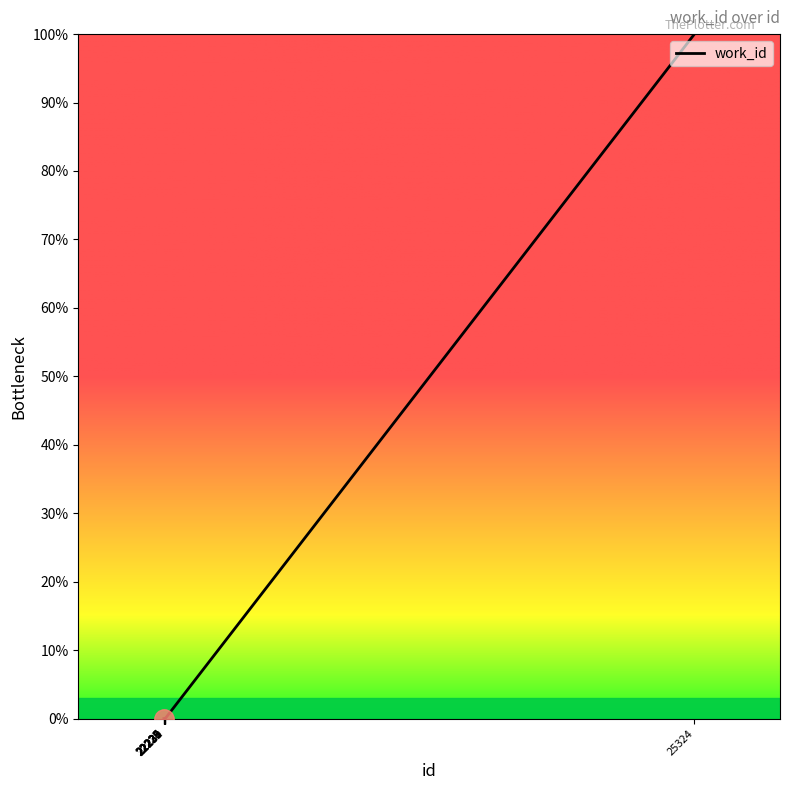

What is the greatest value displayed?

100.0